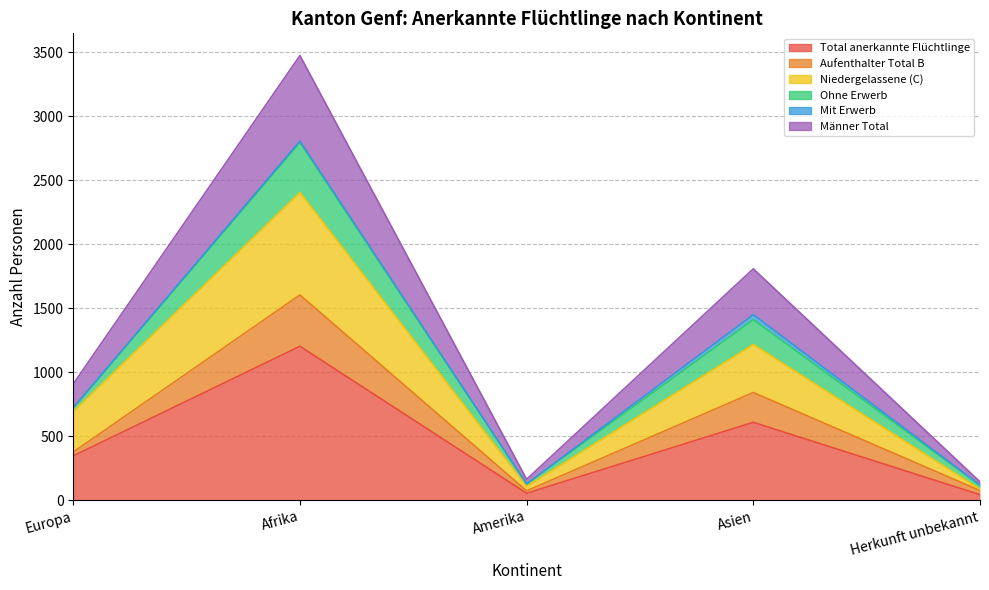

Between Afrika and Amerika, which is larger?

Afrika